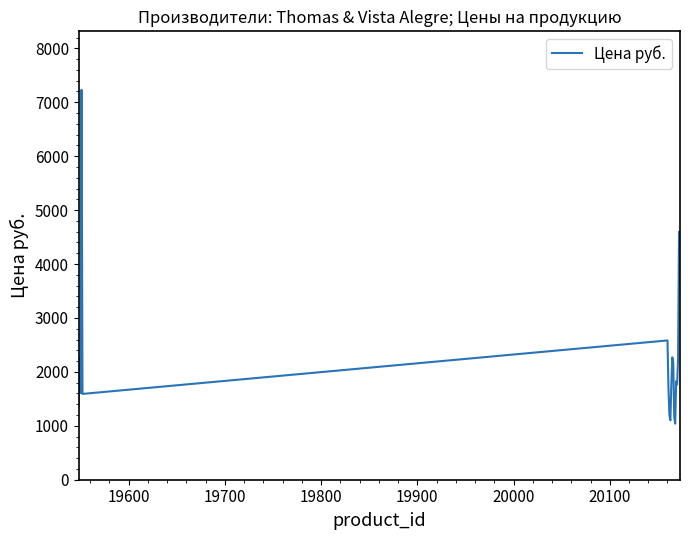

What is the maximum value shown in the chart?

7230.6